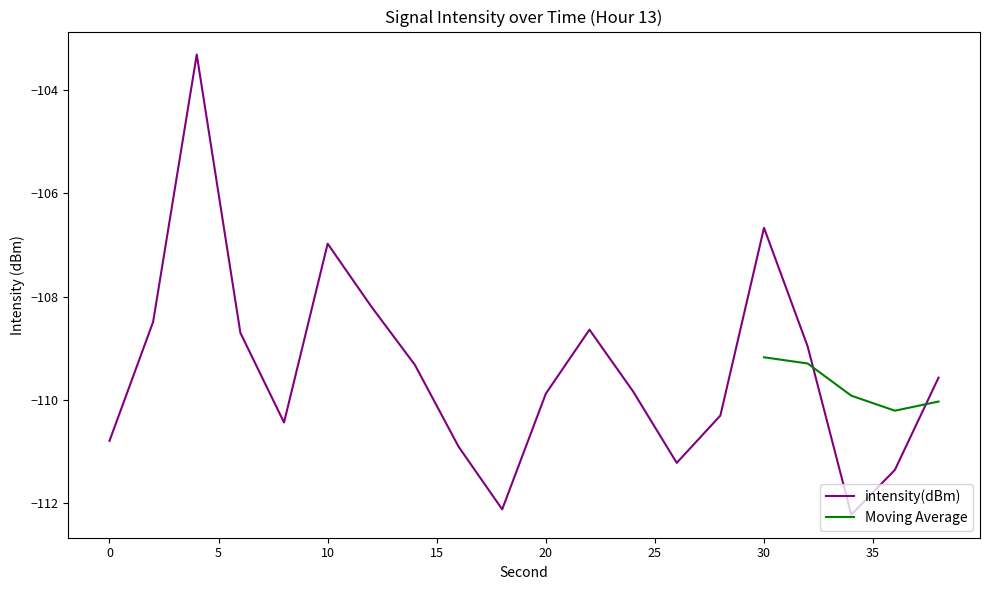

What is the value of the 7th point from the left?

-108.2